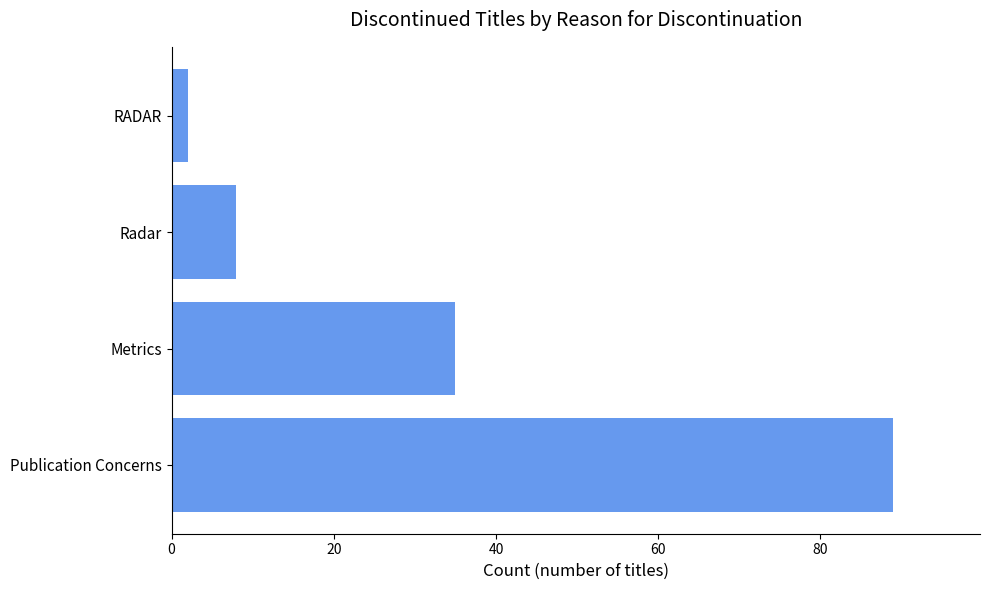

How many bars are there in total?

4